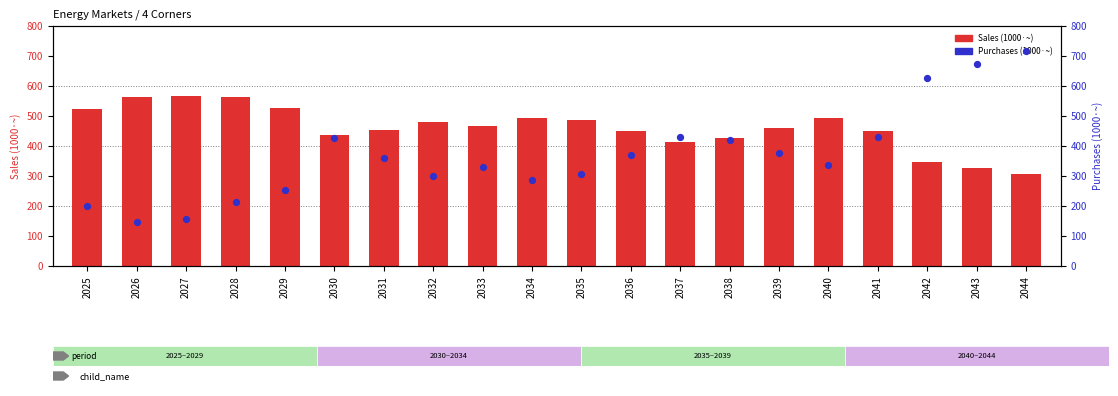

At how many categories does at least one series exceed 183?

20